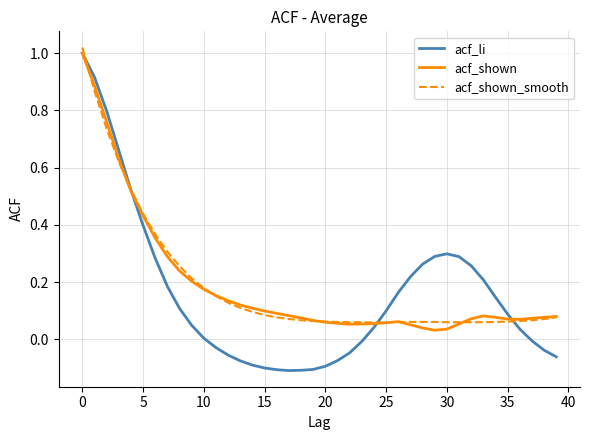

Which series has the largest range (max minus min)?

acf_li